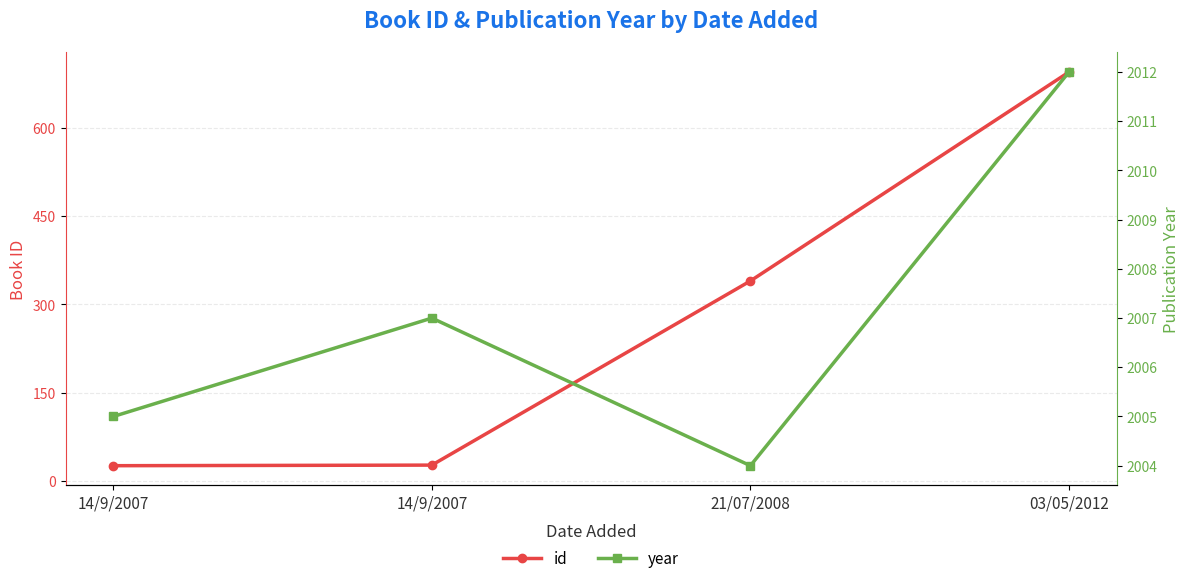

Is it true that year equals 1070 at 14/9/2007?

False